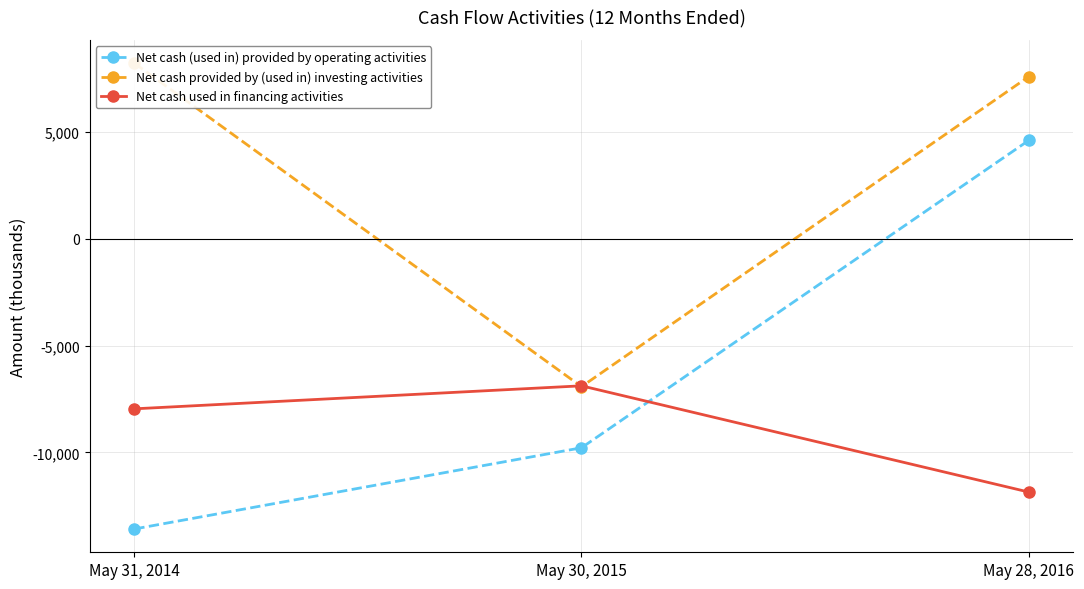

How many values in the Net cash used in financing activities series exceed -7956?

1